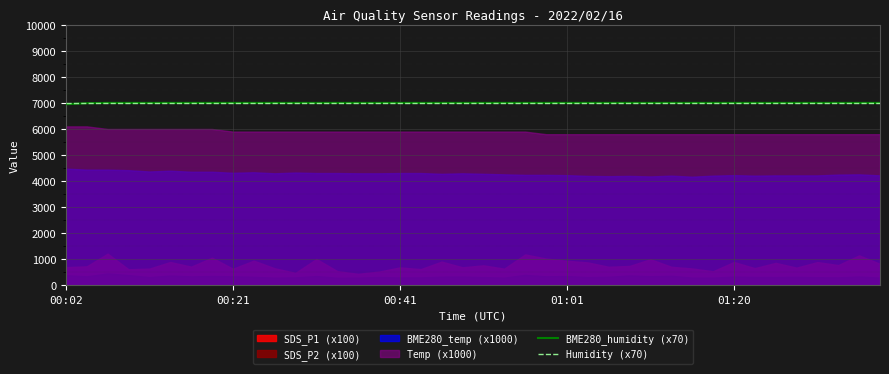

The value of Humidity (x70) at 00:41 is 11170.2. True or false?

False